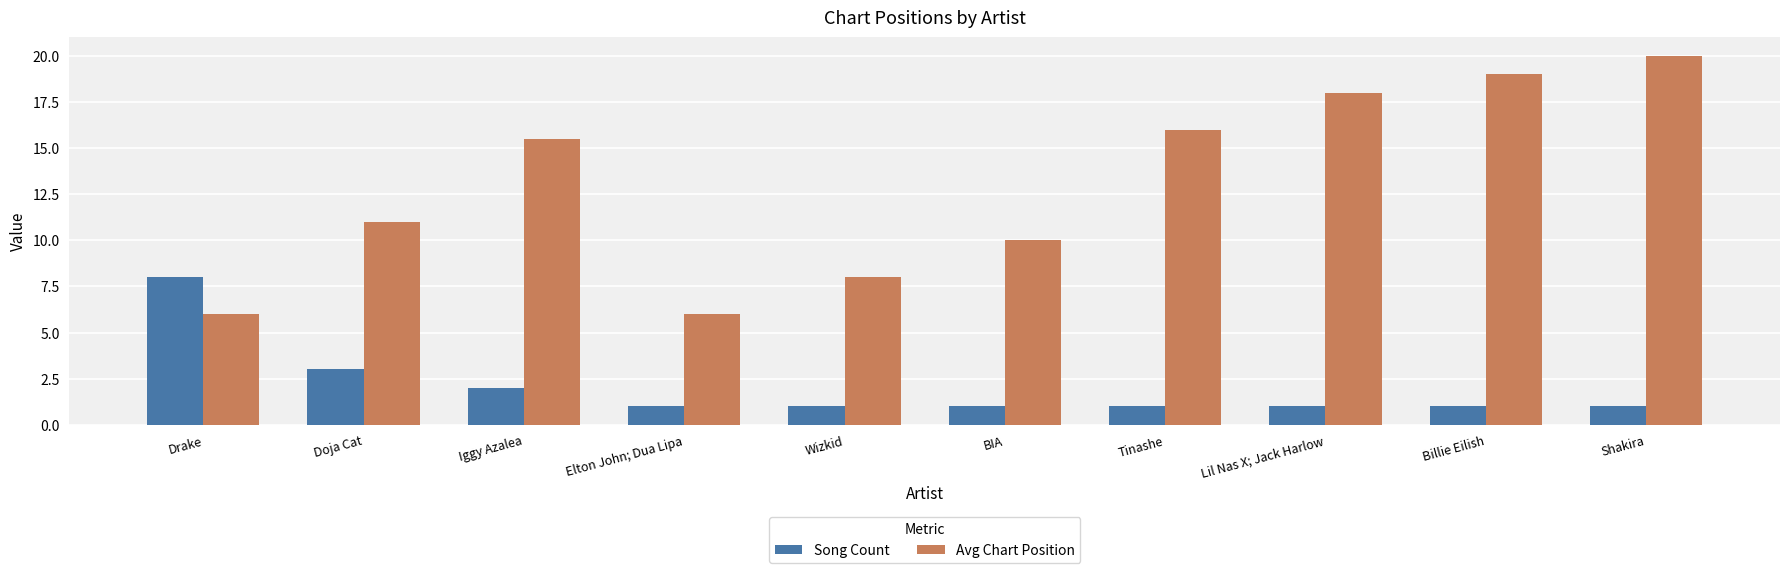

What is the total value across all series at Iggy Azalea?

17.5